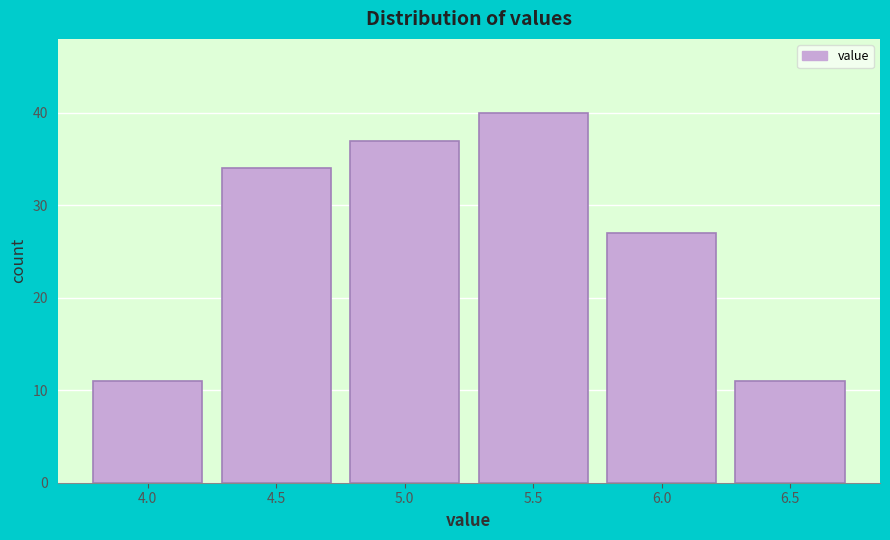

Reading left to right, transcribe all the data shown in this chart.

4.0=11	4.5=34	5.0=37	5.5=40	6.0=27	6.5=11